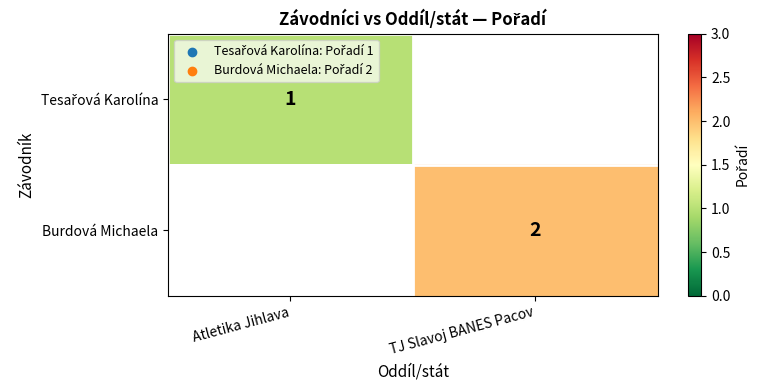

Is it true that Burdová Michaela equals 2 at TJ Slavoj BANES Pacov?

True